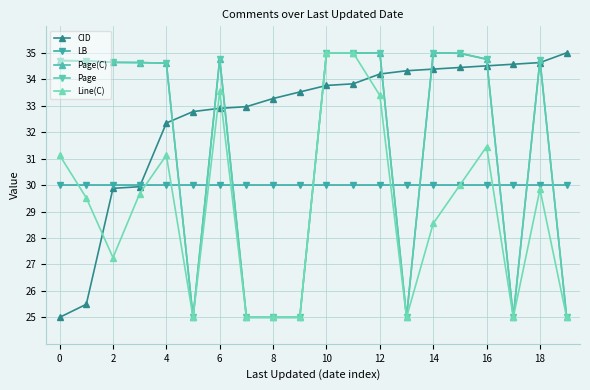

Does the chart display data point markers on the line(s)?

Yes